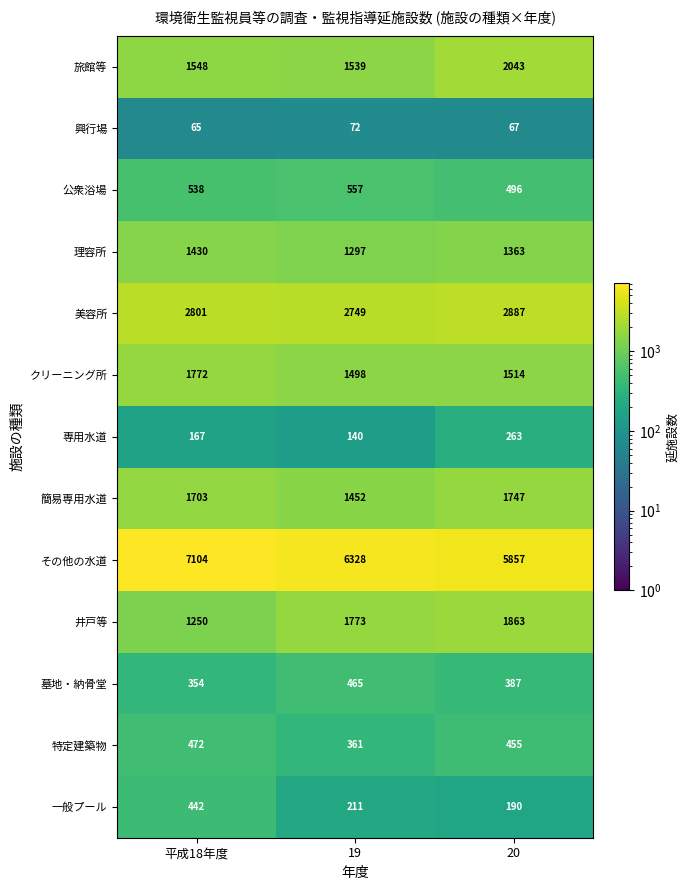

Which series has the largest range (max minus min)?

その他の水道